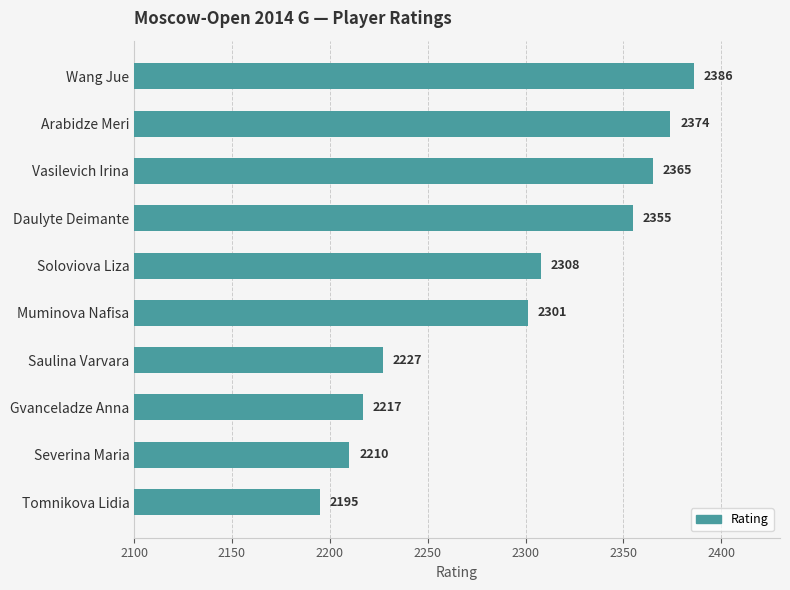

Rank the categories by value from lowest to highest.

Tomnikova Lidia, Severina Maria, Gvanceladze Anna, Saulina Varvara, Muminova Nafisa, Soloviova Liza, Daulyte Deimante, Vasilevich Irina, Arabidze Meri, Wang Jue